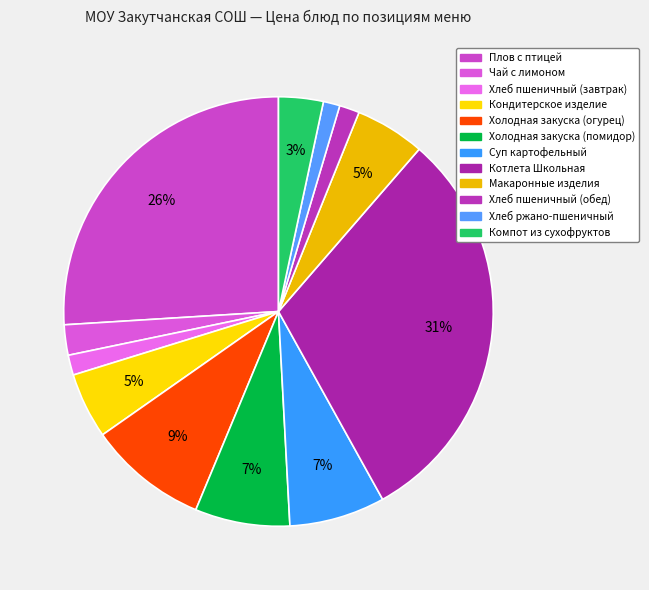

What is the total percentage of Суп картофельный and Компот из сухофруктов?

10.6%